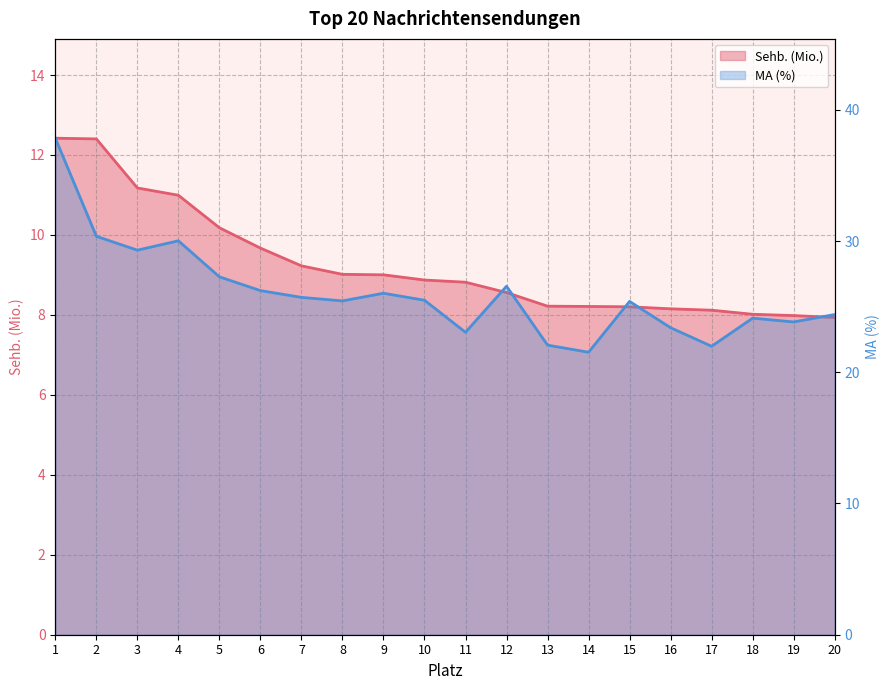

What are all the series names shown in the legend?

Sehb. (Mio.), MA (%)